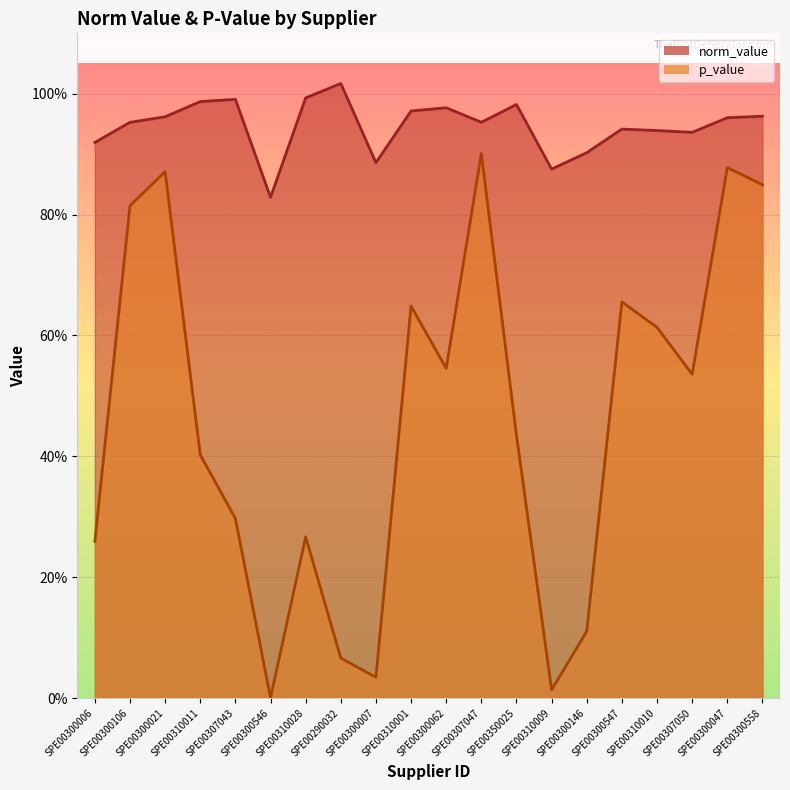

What is the total value across all series at SPE00310010?

1.6